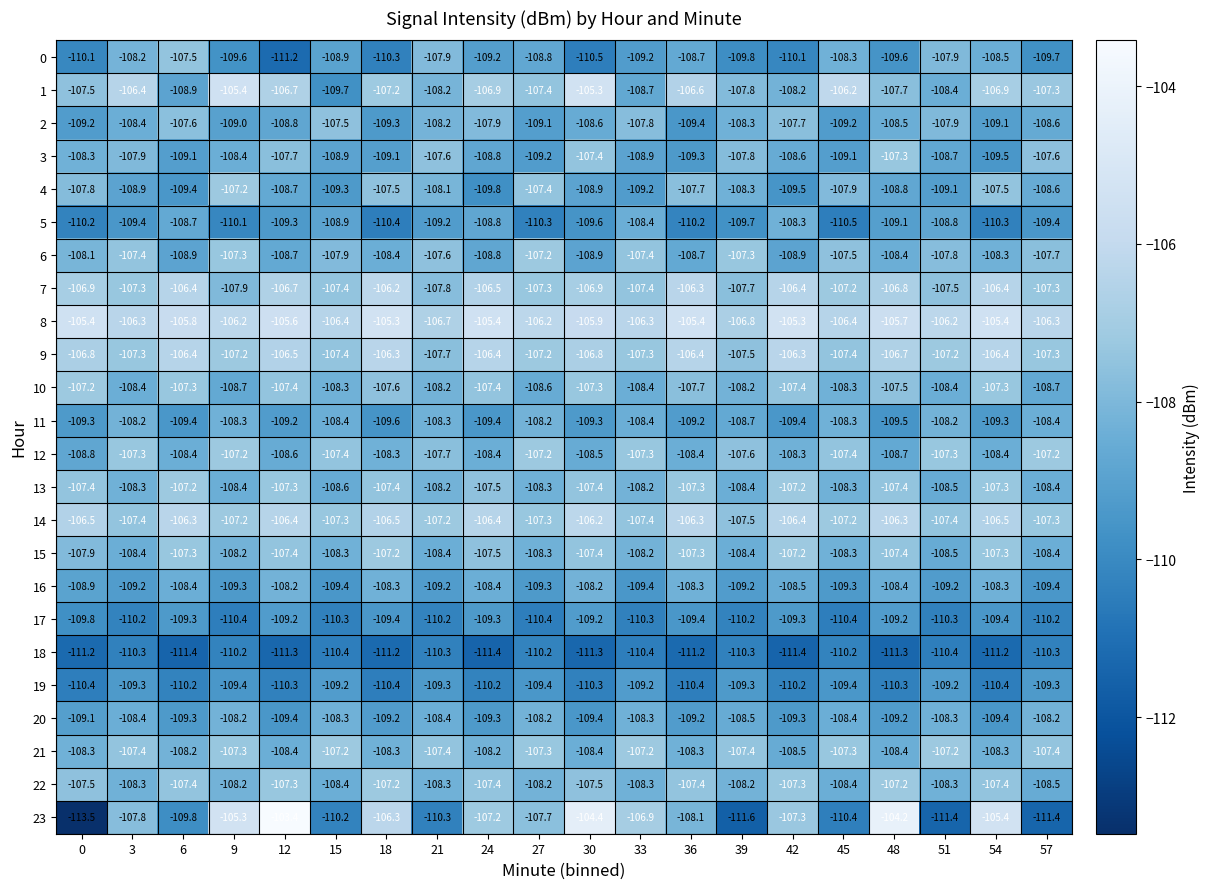

What is the difference between the maximum and minimum values in the 15 series?

1.3